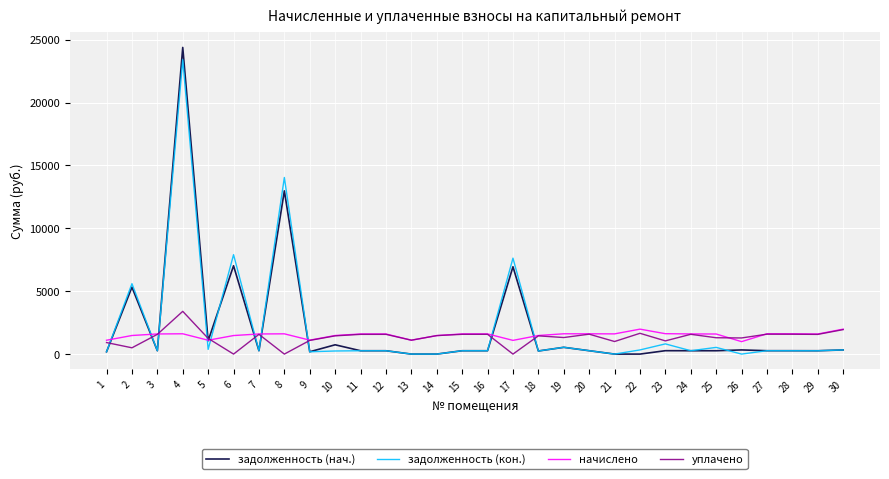

The value of начислено at 19 is 1614.6. True or false?

True